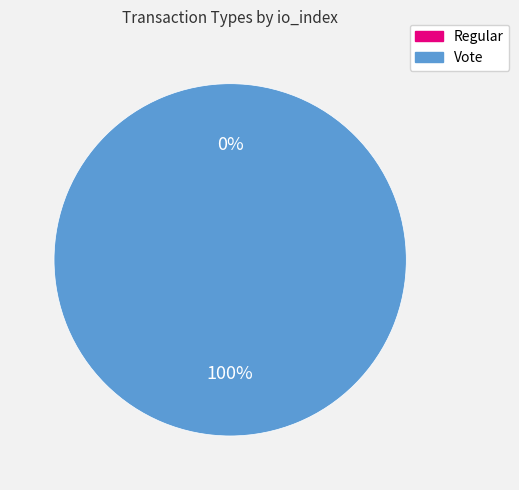

Rank the categories by value from lowest to highest.

Regular, Vote